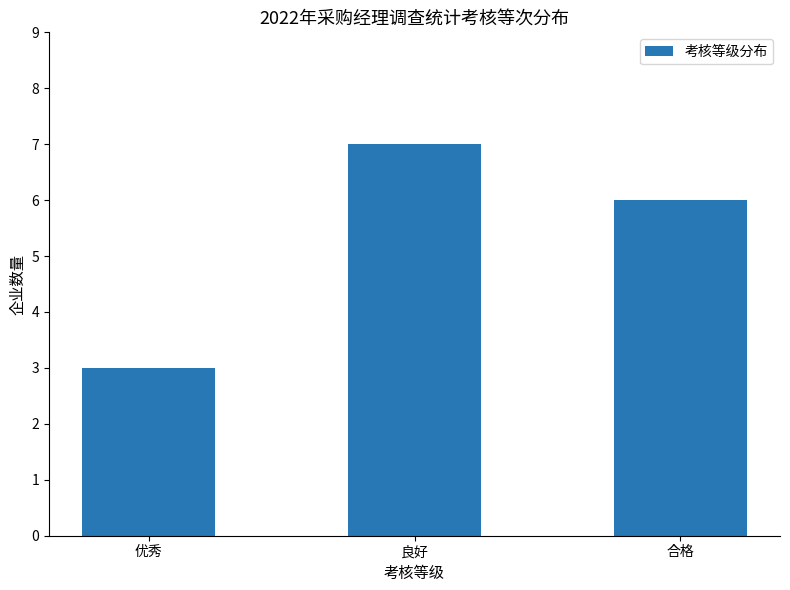

List the labels in order of value, smallest first.

优秀, 合格, 良好